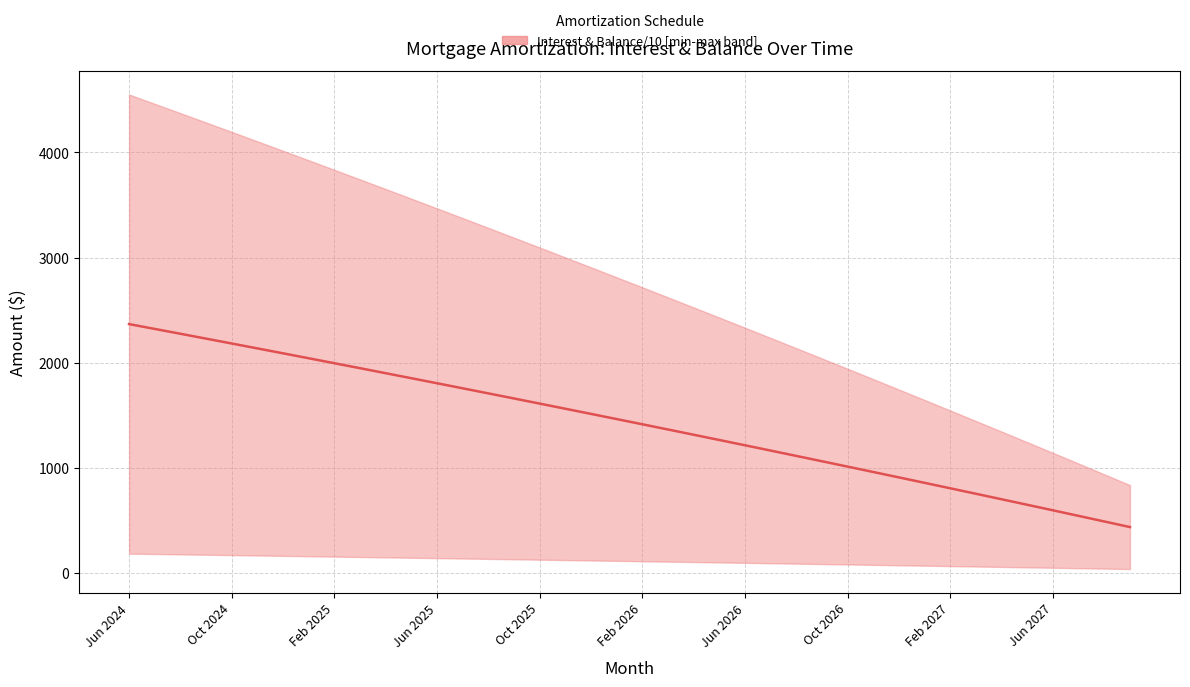

What is the smallest value displayed?

436.3